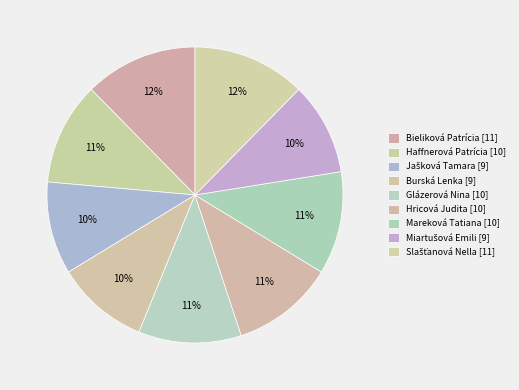

To the nearest percent, what is the average slice percentage?

11%